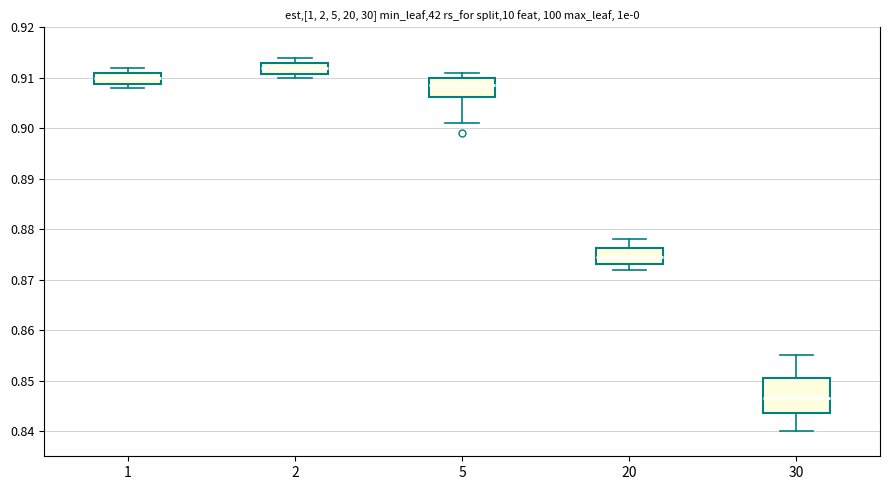

Reading left to right, transcribe this box plot: for each box, give where its median line is, the range the box spans, and where its two whiskers end, as read against the y-axis. The values are not printed on the chart, so give them approximately, as read against the axis.

1: median 0.910, box 0.909 to 0.911, whiskers 0.908 to 0.912
2: median 0.912, box 0.911 to 0.913, whiskers 0.910 to 0.914
5: median 0.909, box 0.906 to 0.910, whiskers 0.901 to 0.911
20: median 0.875, box 0.873 to 0.876, whiskers 0.872 to 0.878
30: median 0.847, box 0.844 to 0.851, whiskers 0.840 to 0.855